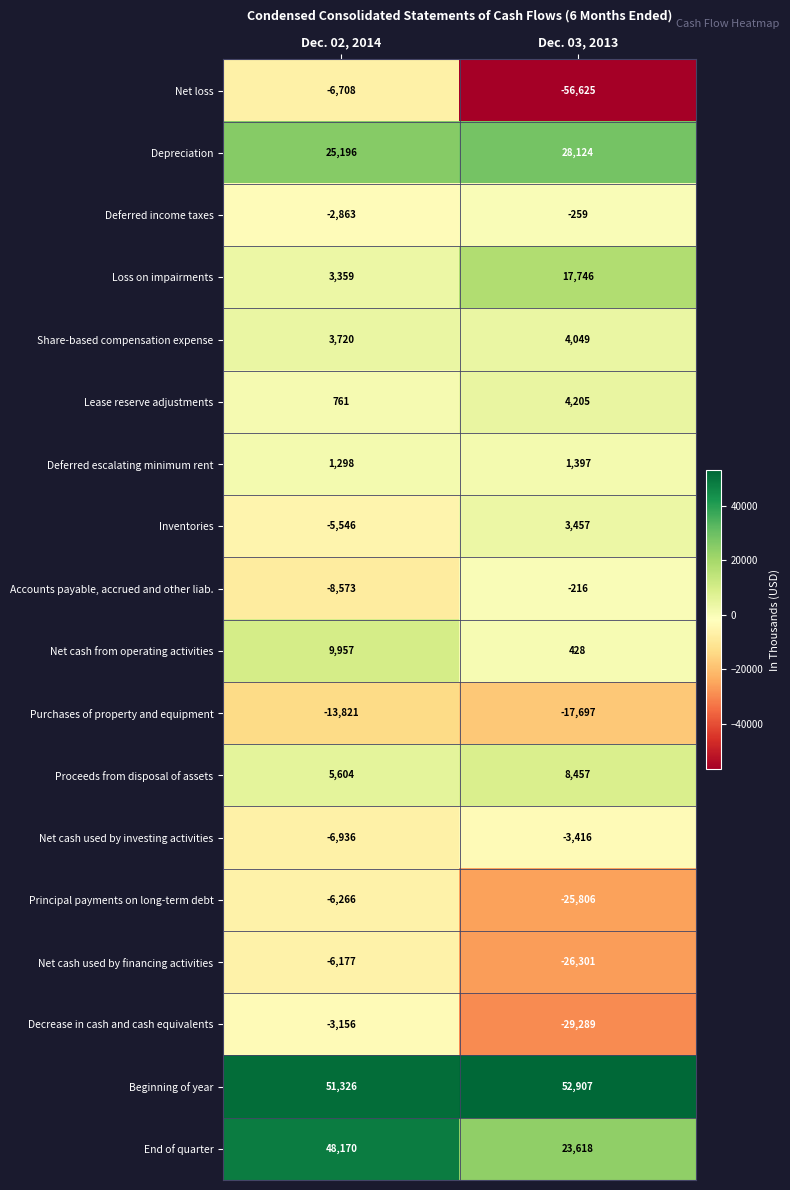

At which label is Beginning of year closest to 52116?

Dec. 02, 2014